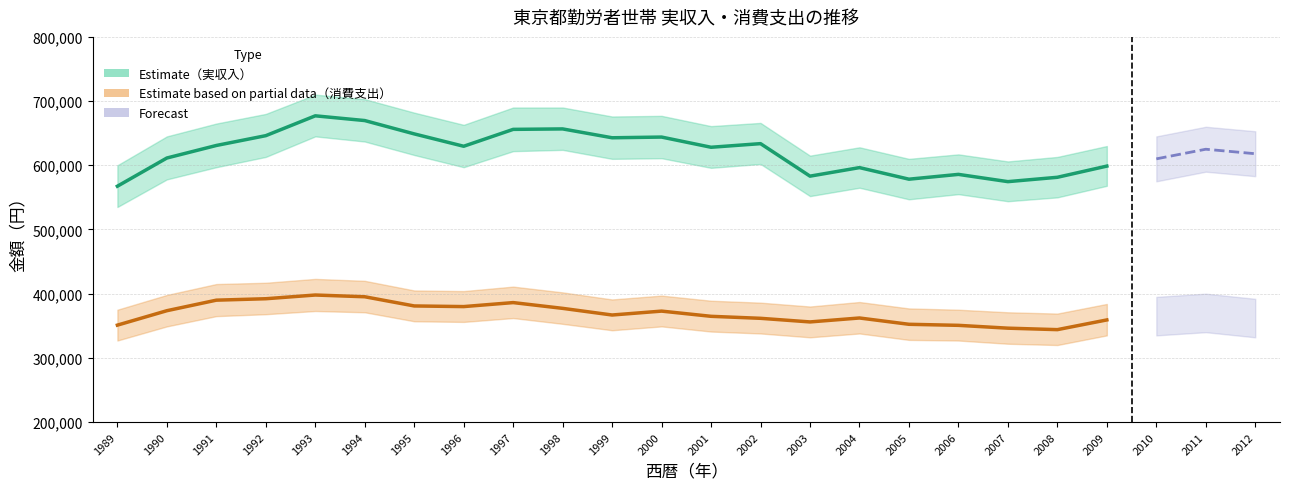

At which category does 消費支出（円） reach its first local peak?

1993